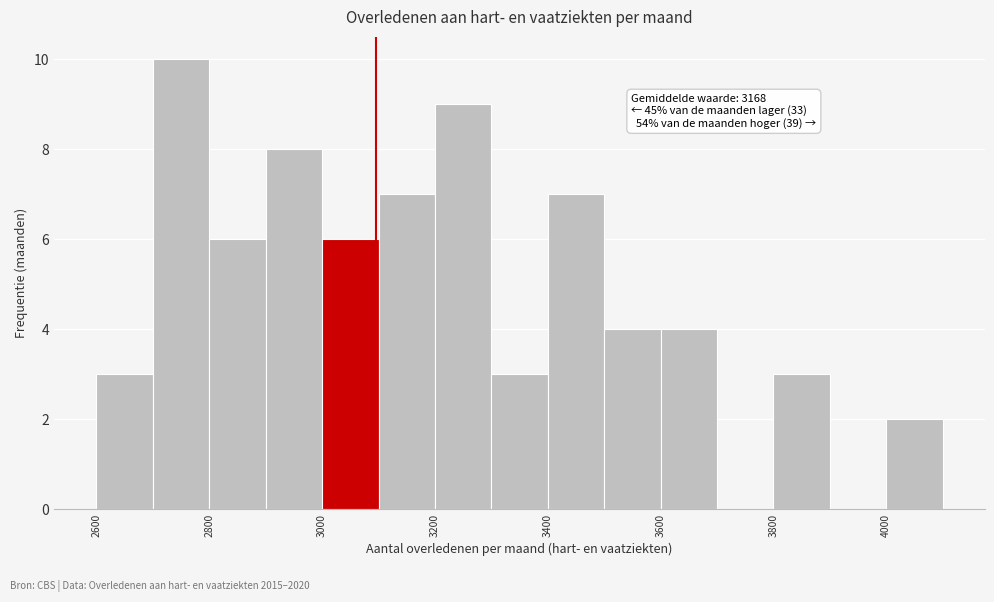

Over which range of the x-axis is the bar tallest?

2700 to 2800